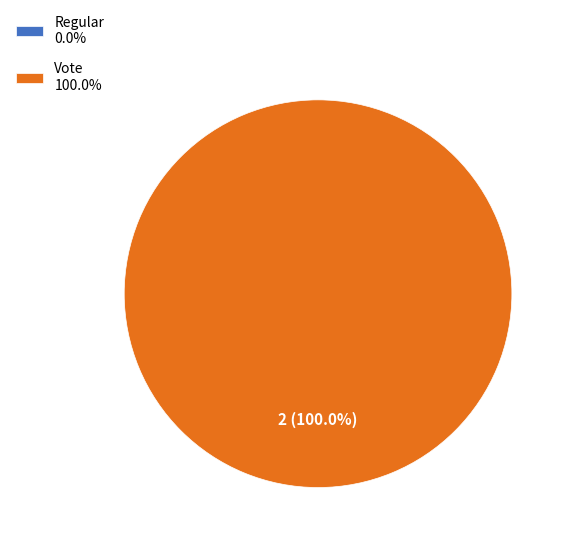

True or false: Regular accounts for 1% of the total.

False